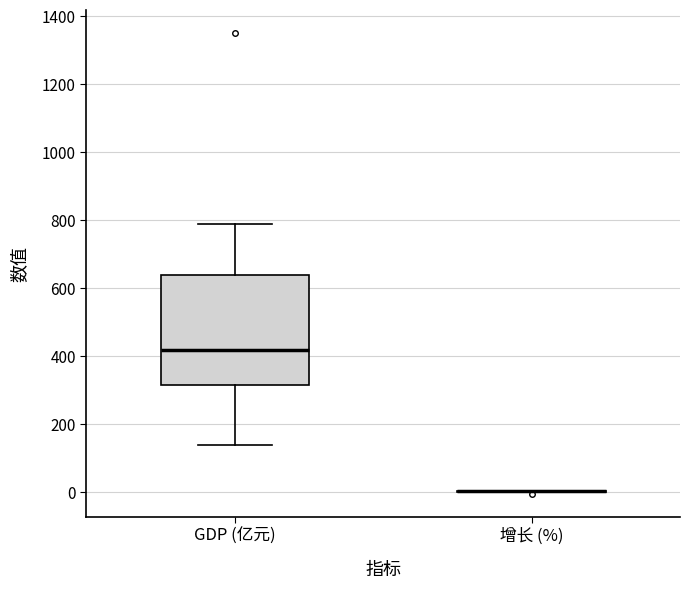

Comparing the boxes themselves (not the whiskers), which one is the tallest?

GDP (亿元)